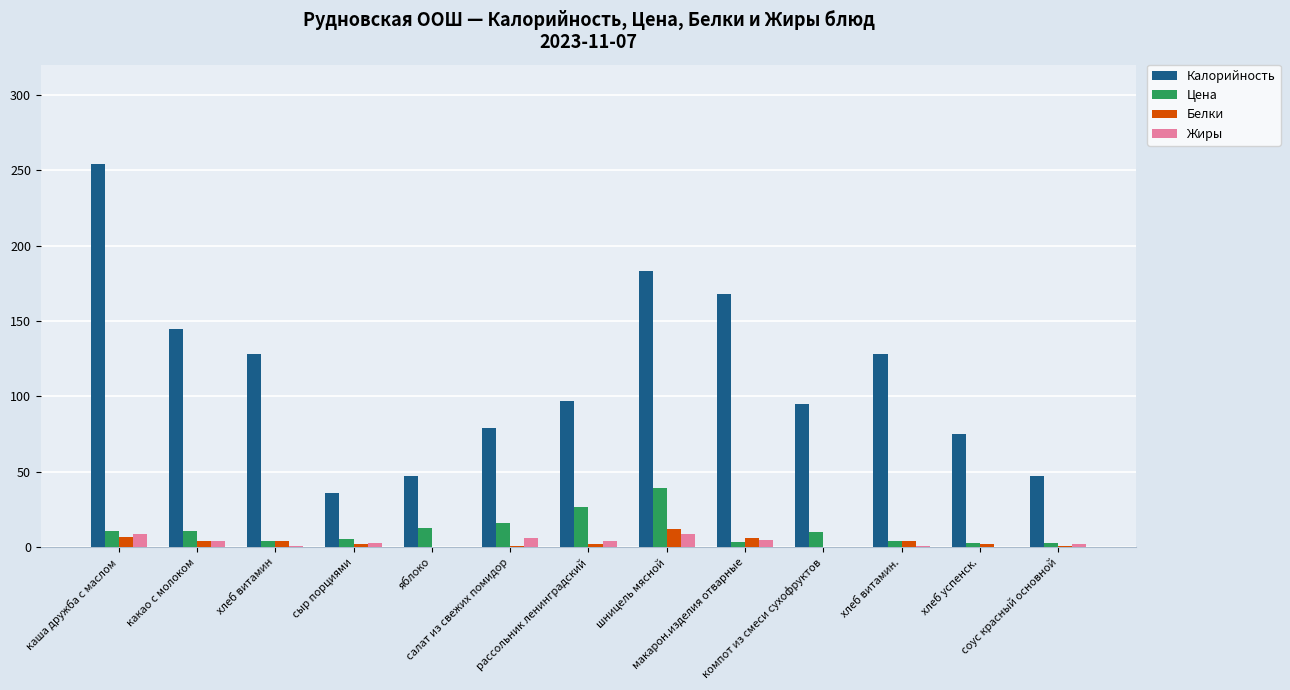

Is it true that Жиры equals 0.0 at компот из смеси сухофруктов?

True